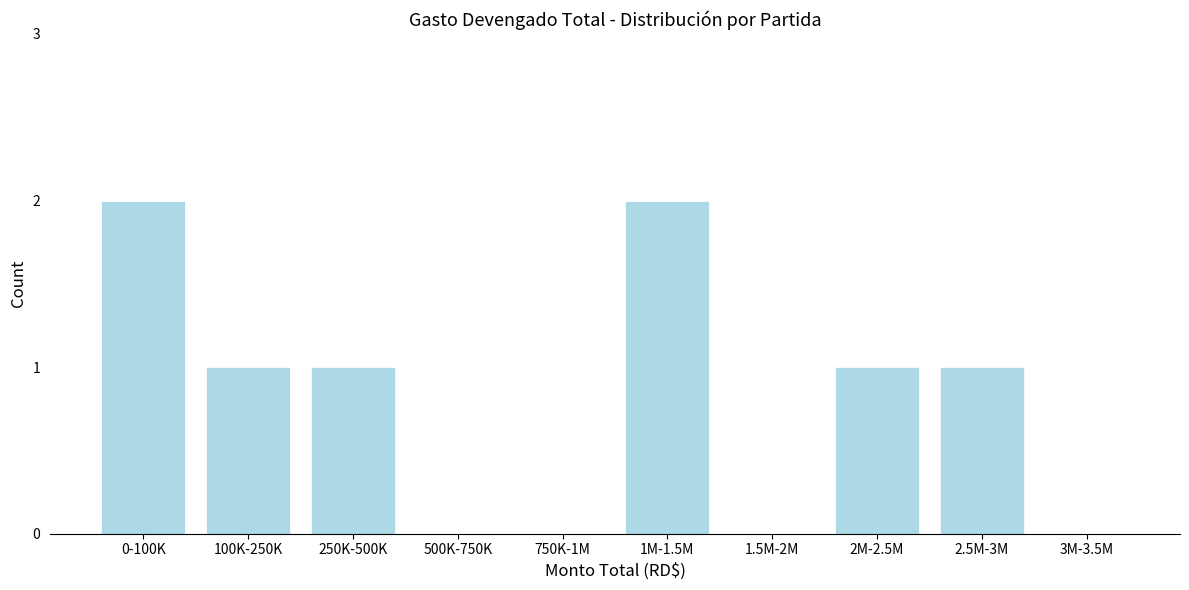

Reading left to right, extract all data points from this chart.

0-100K=2	100K-250K=1	250K-500K=1	500K-750K=0	750K-1M=0	1M-1.5M=2	1.5M-2M=0	2M-2.5M=1	2.5M-3M=1	3M-3.5M=0